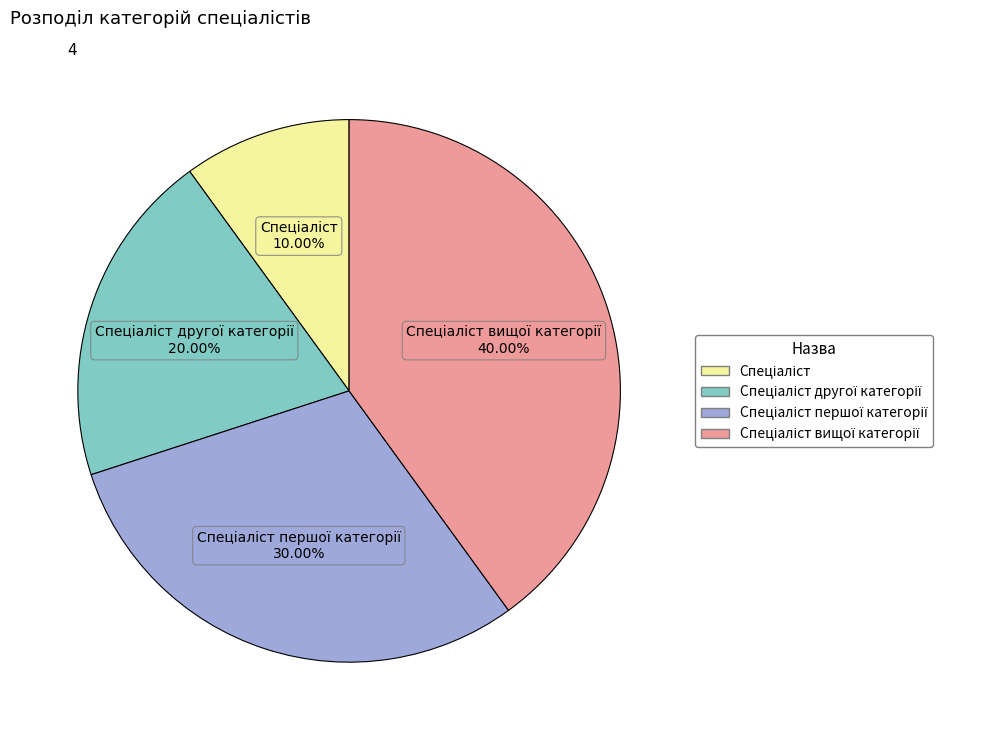

Does any single category account for the majority?

No